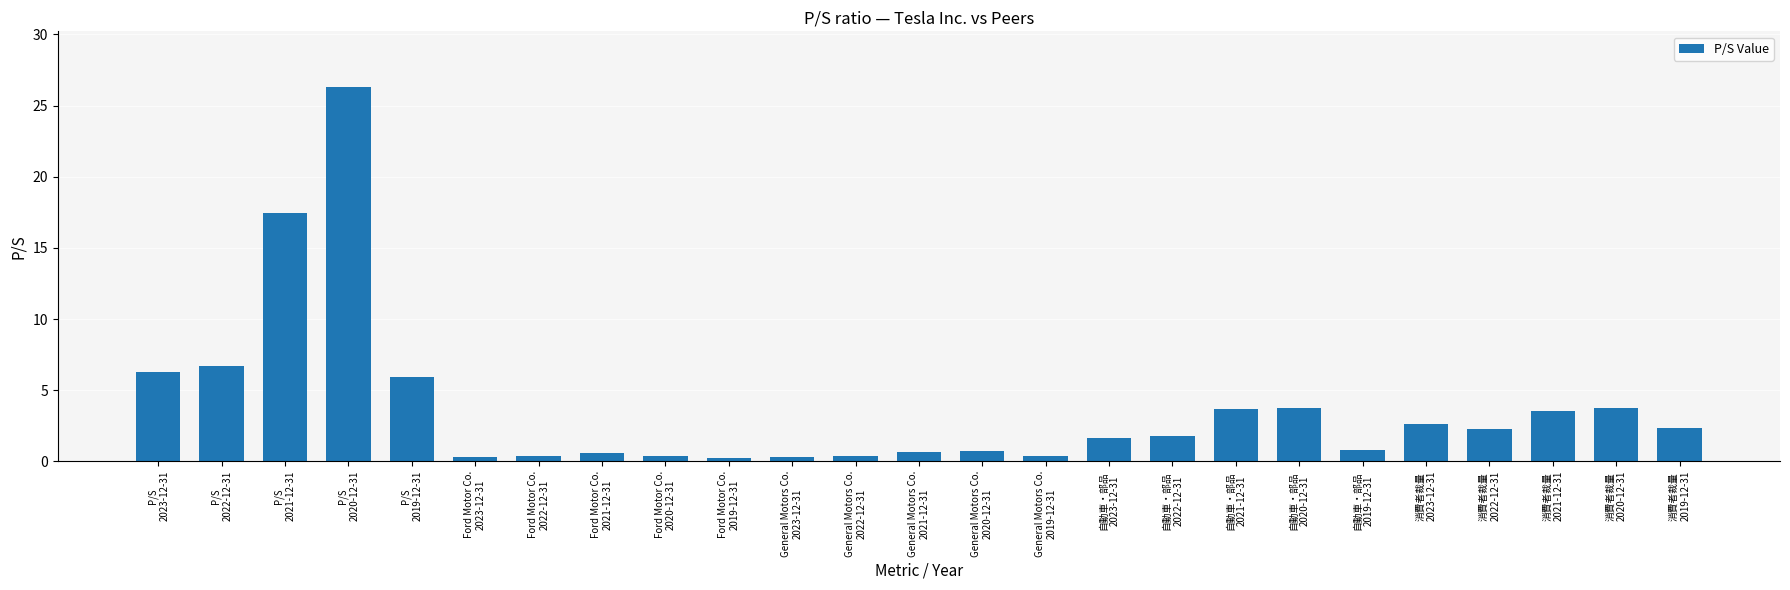

What is the greatest value displayed?

26.3